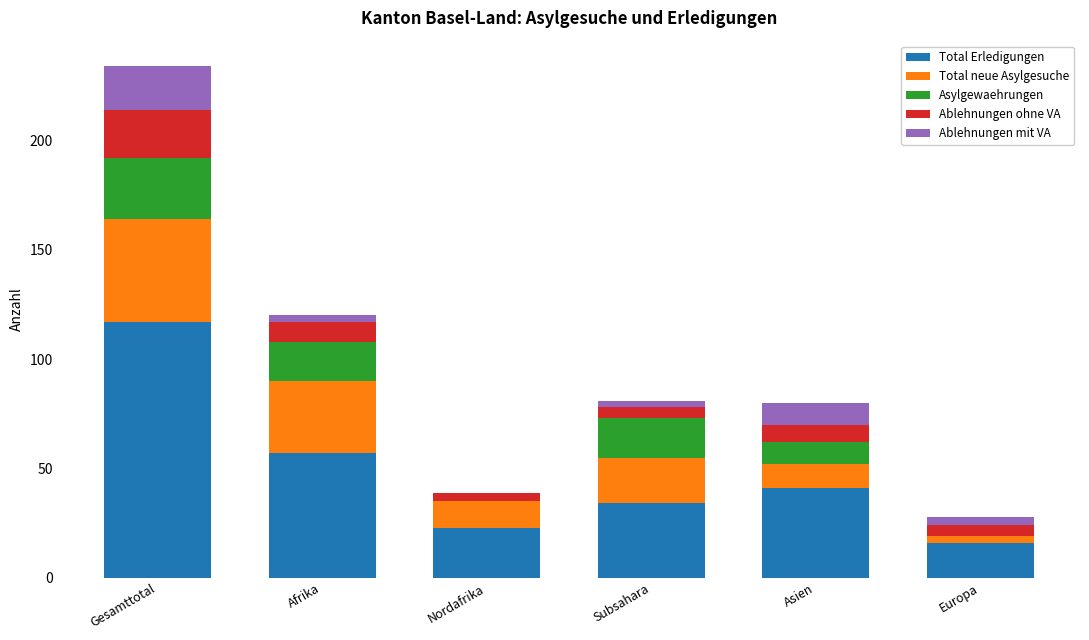

At which label does Total Erledigungen reach its peak?

Gesamttotal